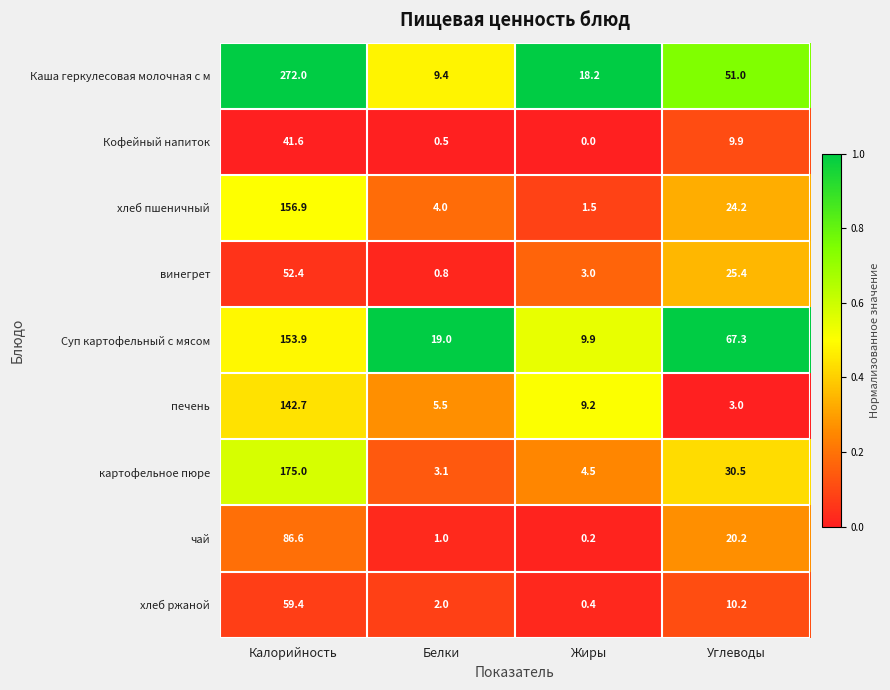

Which category has the lowest value across all series?

Жиры